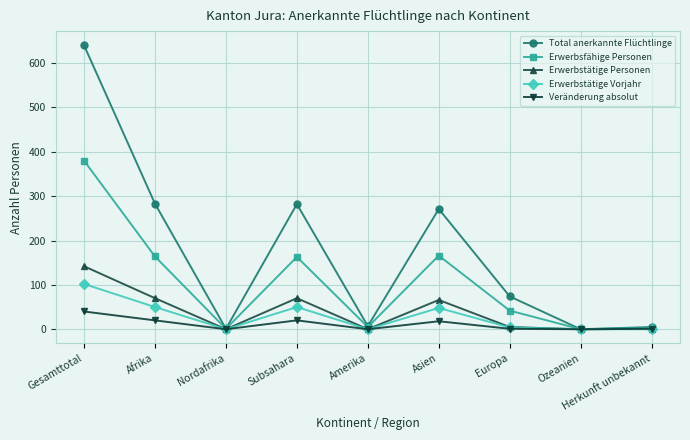

True or false: Total anerkannte Flüchtlinge has more than 0 interior local peaks.

True